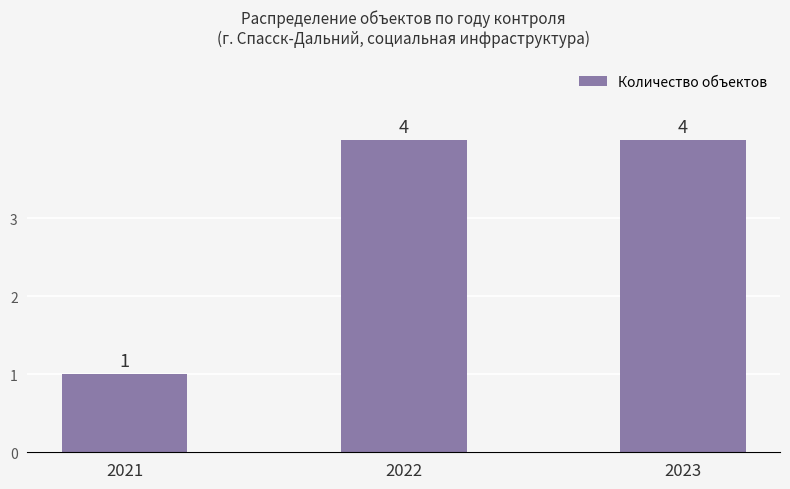

What is the change in value from 2021 to 2023?

+3